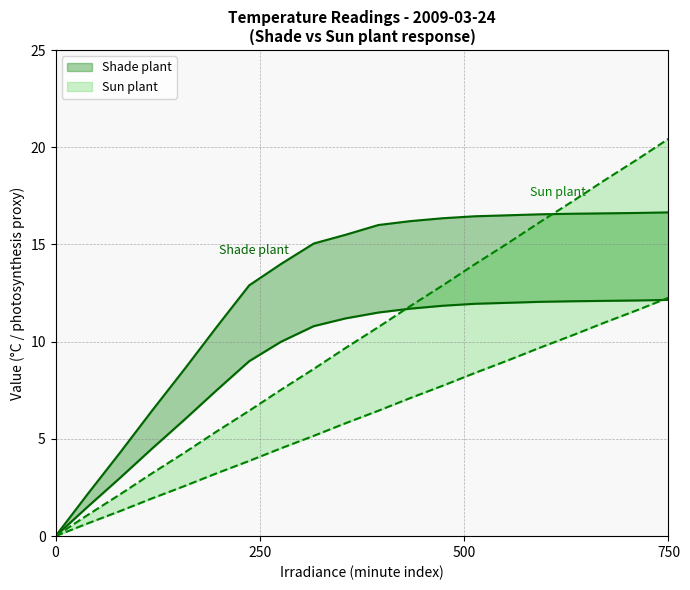

Which series has the largest total across all categories?

Shade plant